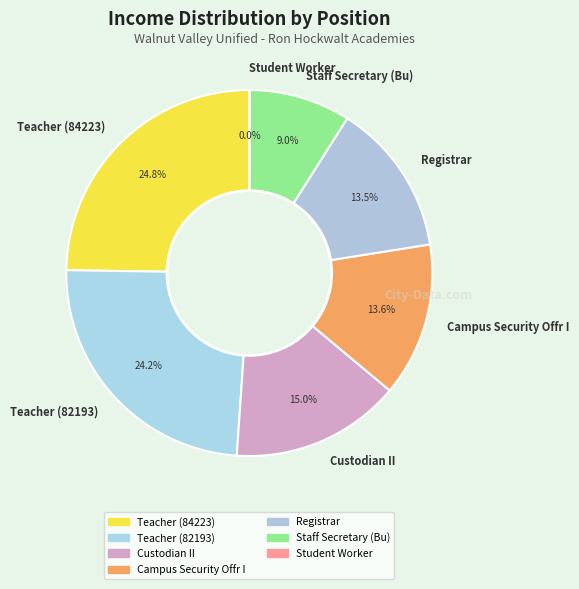

Is there a majority slice in this chart?

No